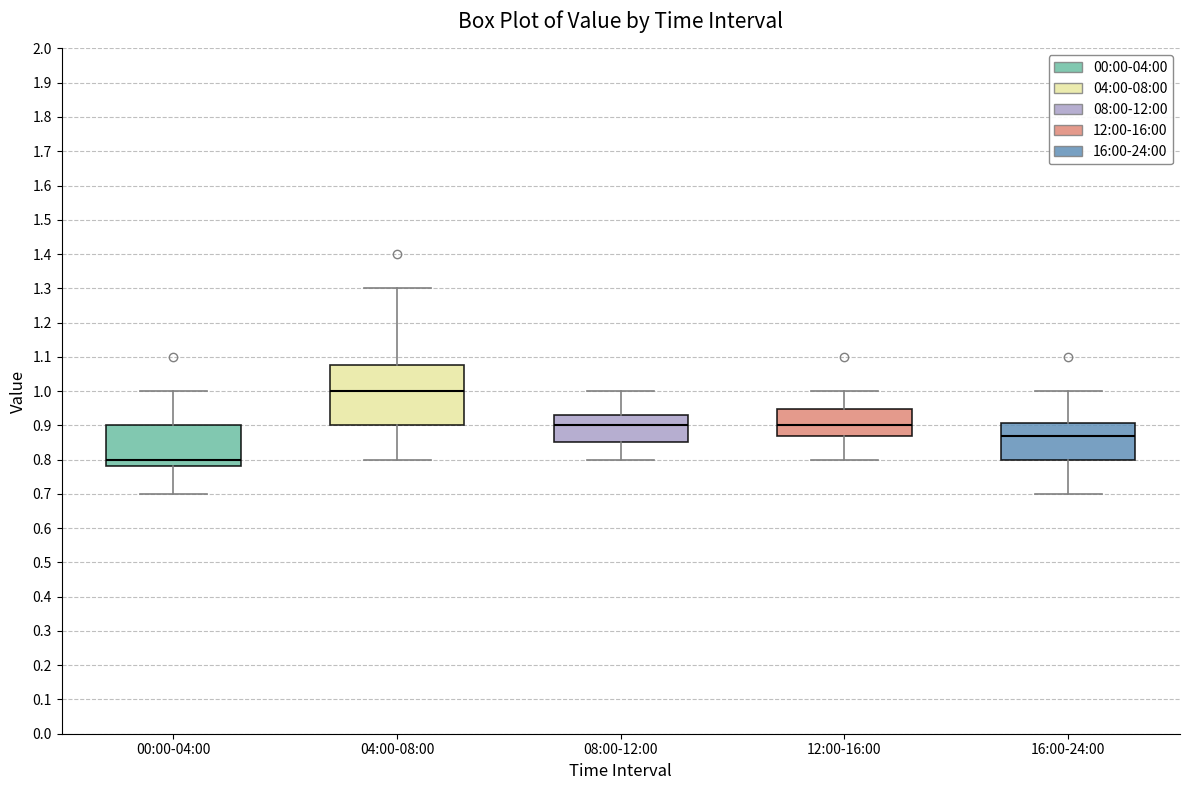

Reading left to right, read every box against the y-axis: the position of its median line, the range the box covers, and the ends of its whiskers. The values are not printed on the chart, so give them approximately, as read against the axis.

00:00-04:00: median 0.80, box 0.78 to 0.90, whiskers 0.70 to 1.00
04:00-08:00: median 1.00, box 0.90 to 1.08, whiskers 0.80 to 1.30
08:00-12:00: median 0.90, box 0.85 to 0.93, whiskers 0.80 to 1.00
12:00-16:00: median 0.90, box 0.87 to 0.95, whiskers 0.80 to 1.00
16:00-24:00: median 0.87, box 0.80 to 0.91, whiskers 0.70 to 1.00